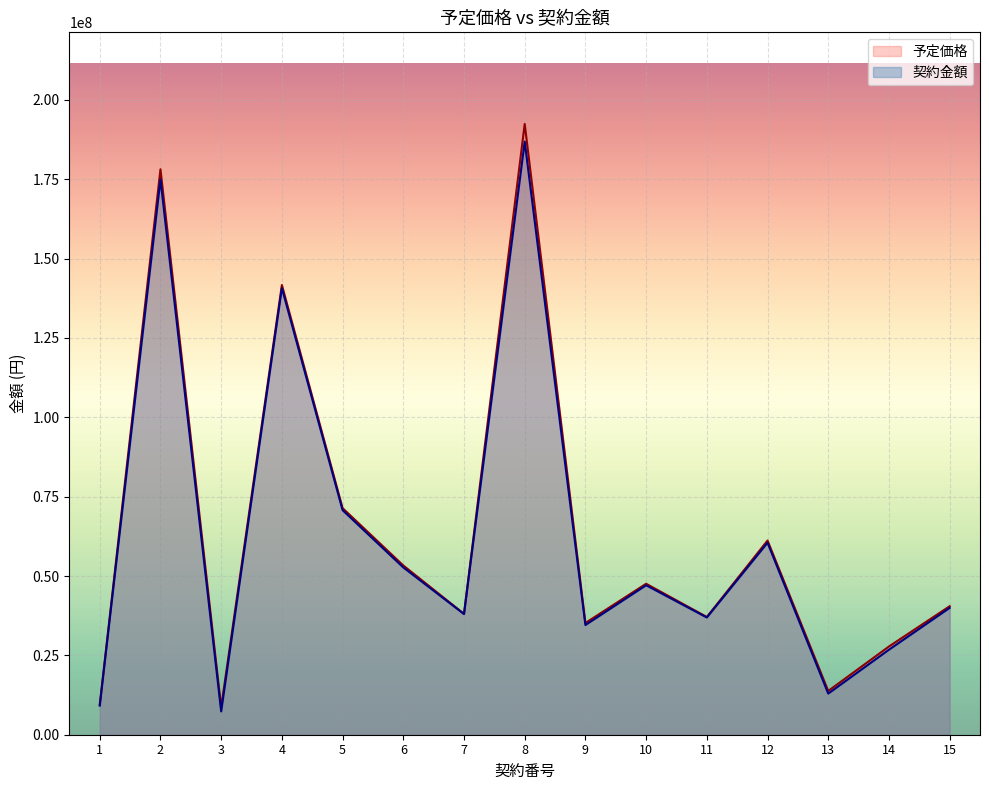

The value of 契約金額 at 9 is 59985765. True or false?

False